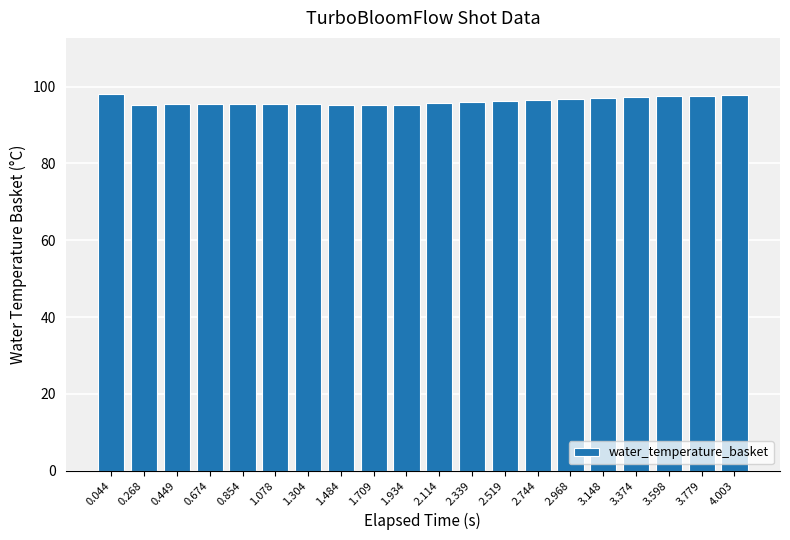

What is the ratio of the value at 1.709 to the value at 2.968?

1.0